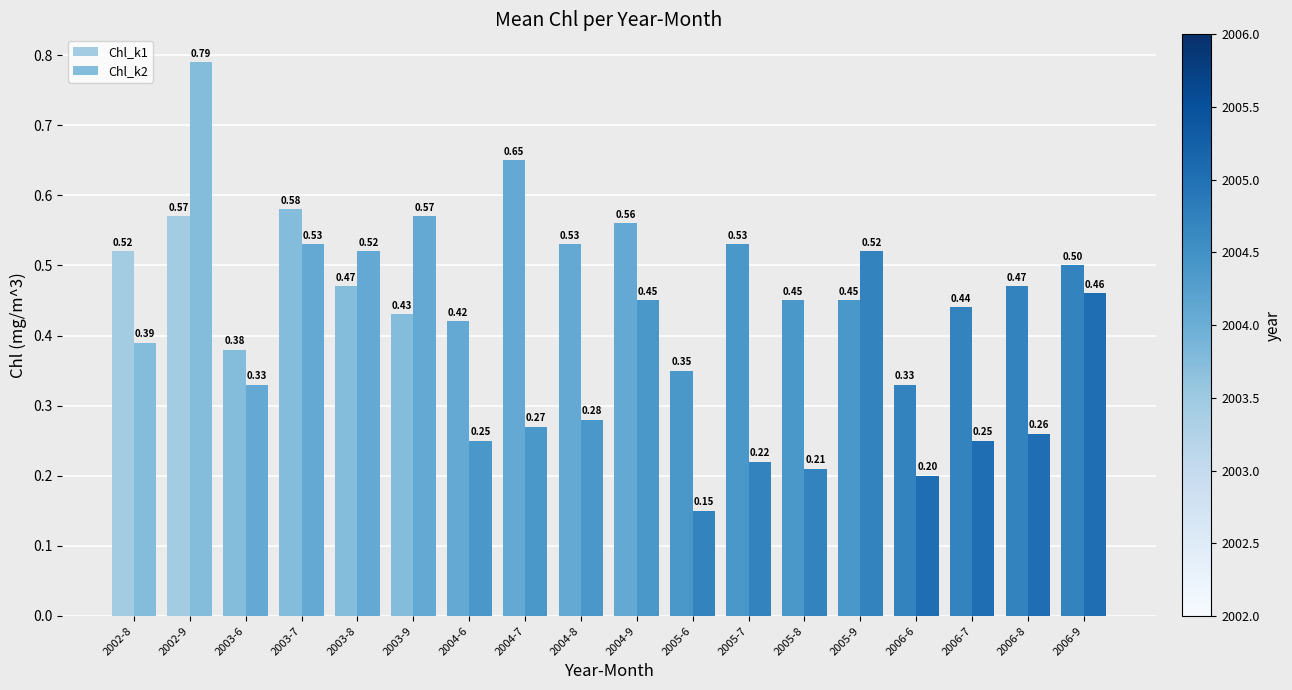

Is it true that Chl_k1 equals 0.4 at 2003-6?

True